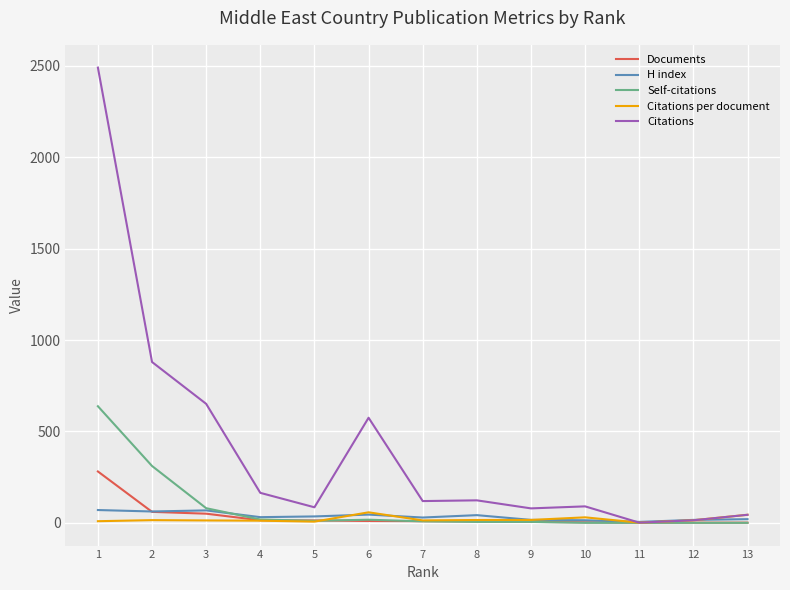

What is the spread (max minus min) of values at 8?

118.0